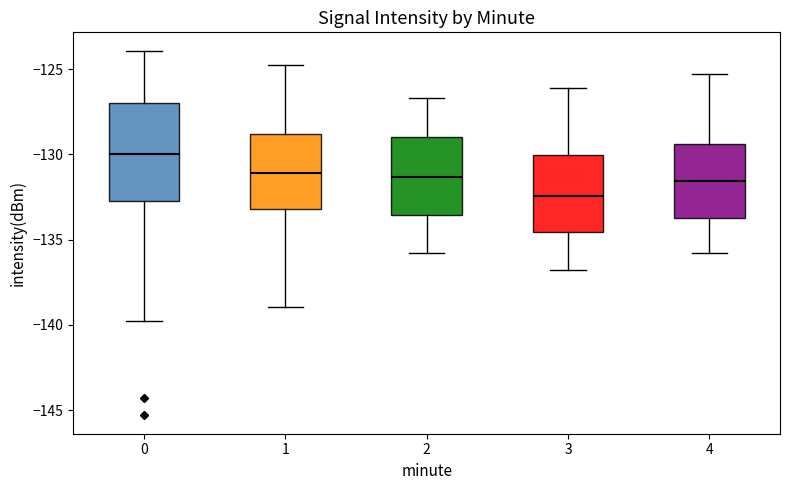

Which box's median line is the lowest?

3